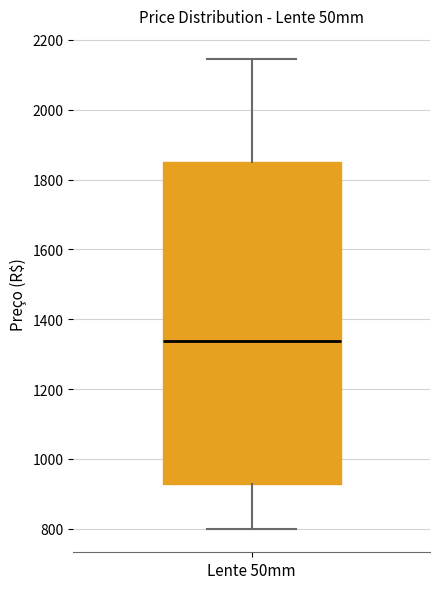

Read this box plot against the y-axis: the position of the median line, the range covered by the box, and the ends of both whiskers. The values are not printed on the chart, so give them approximately, as read against the axis.

median 1340, box 920 to 1840, whiskers 800 to 2140